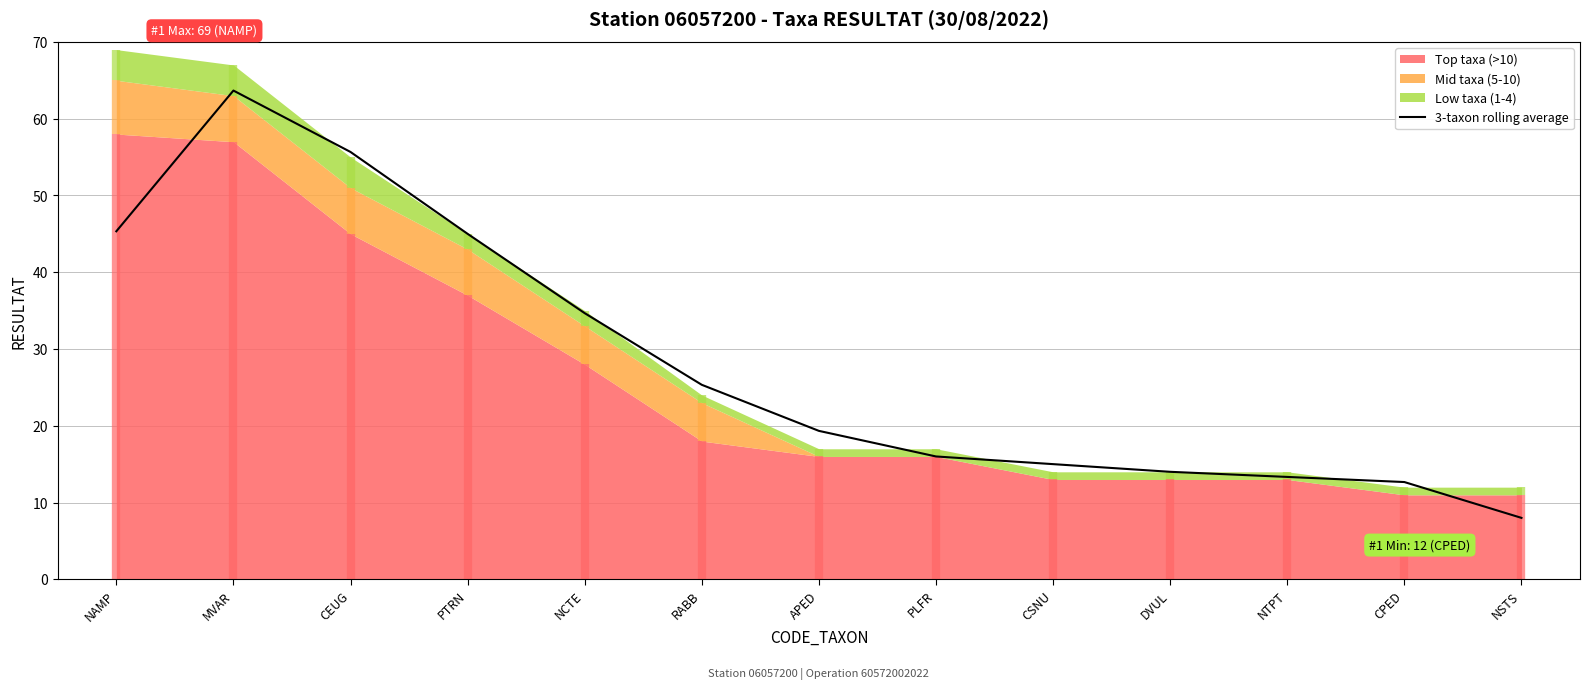

Where is the first local maximum?

MVAR